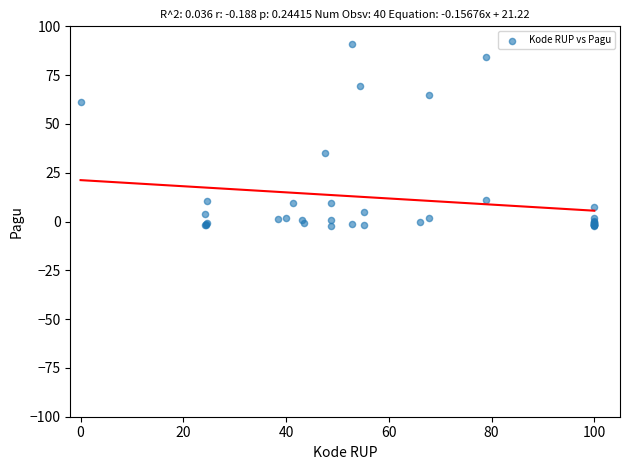

What Y value in the scatter plot is closest to 44?

35.2